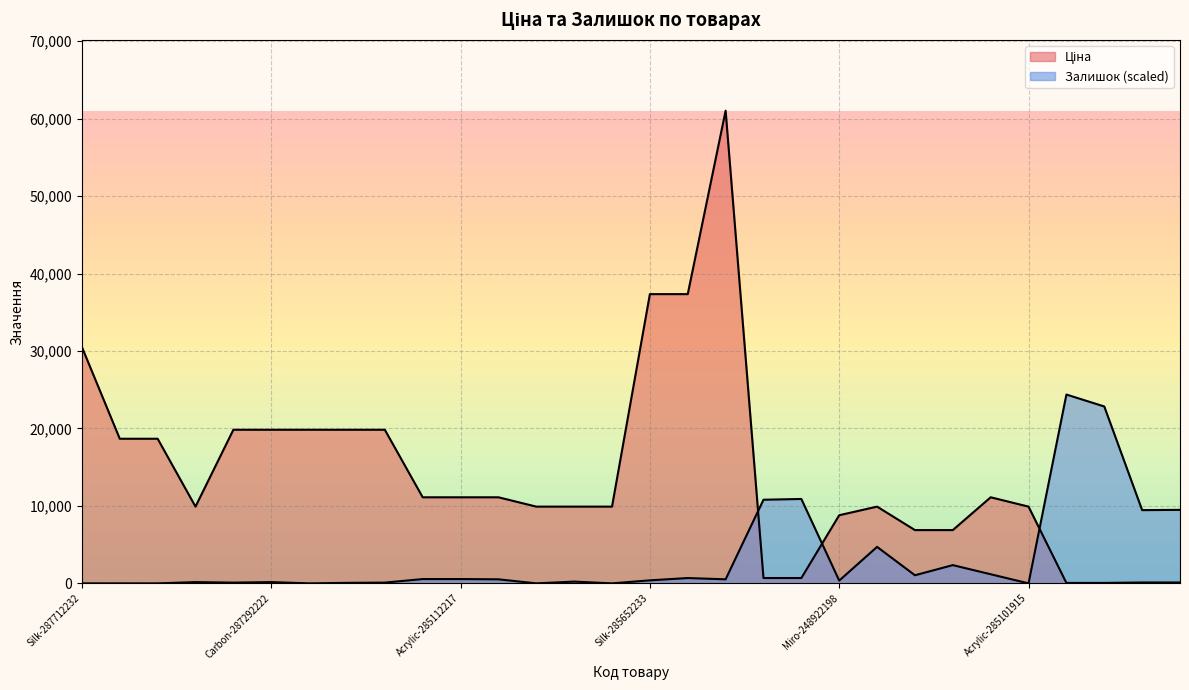

How many data points in Залишок are above 523?

15